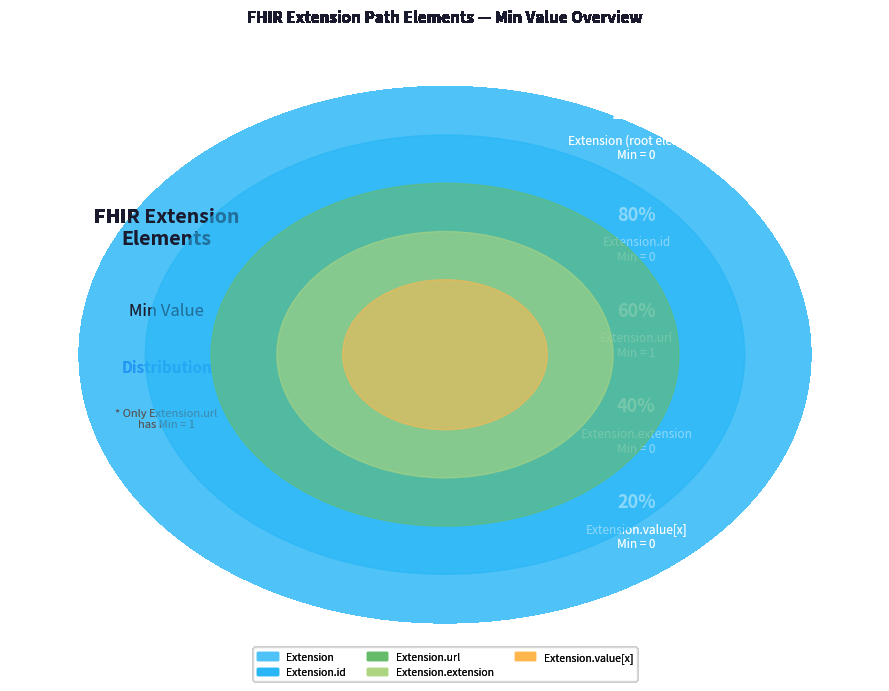

How many segments does this pie chart have?

5